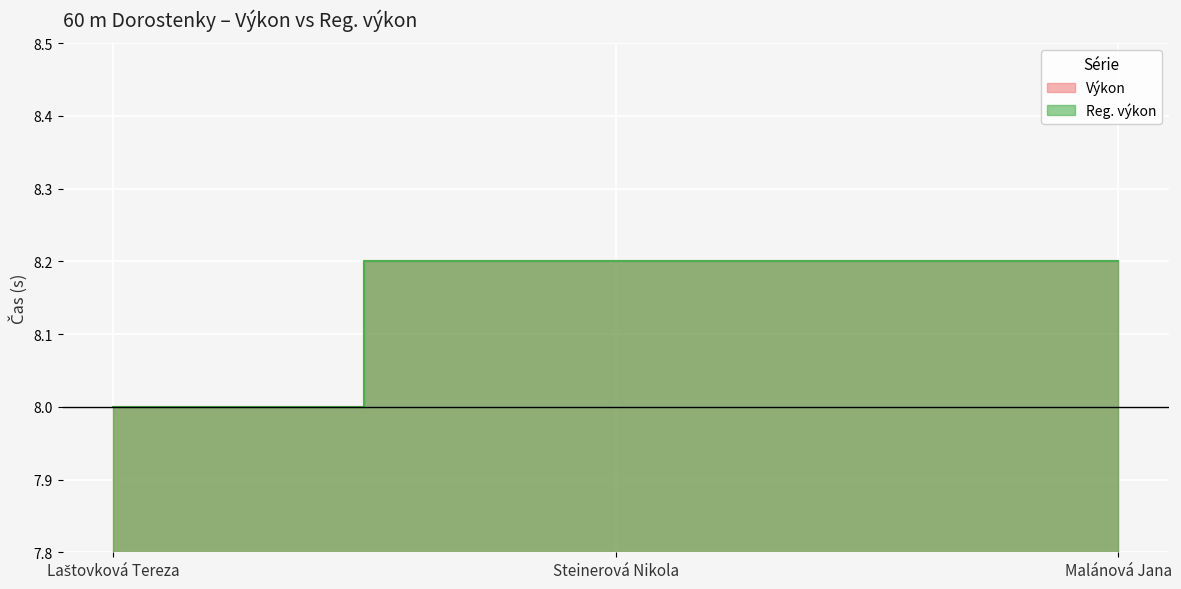

What is the label of the 2nd point from the right?

Steinerová Nikola